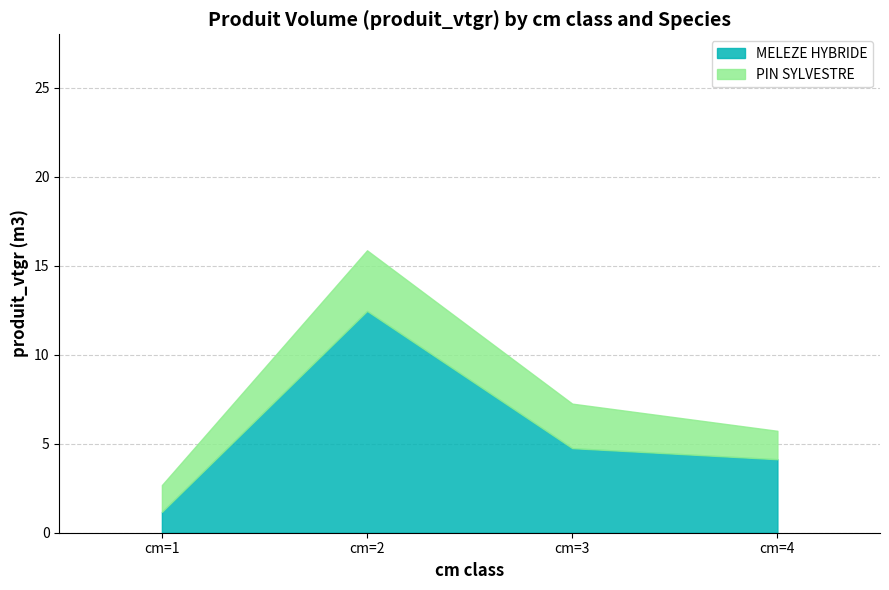

Read the PIN SYLVESTRE value at cm=1.

1.5